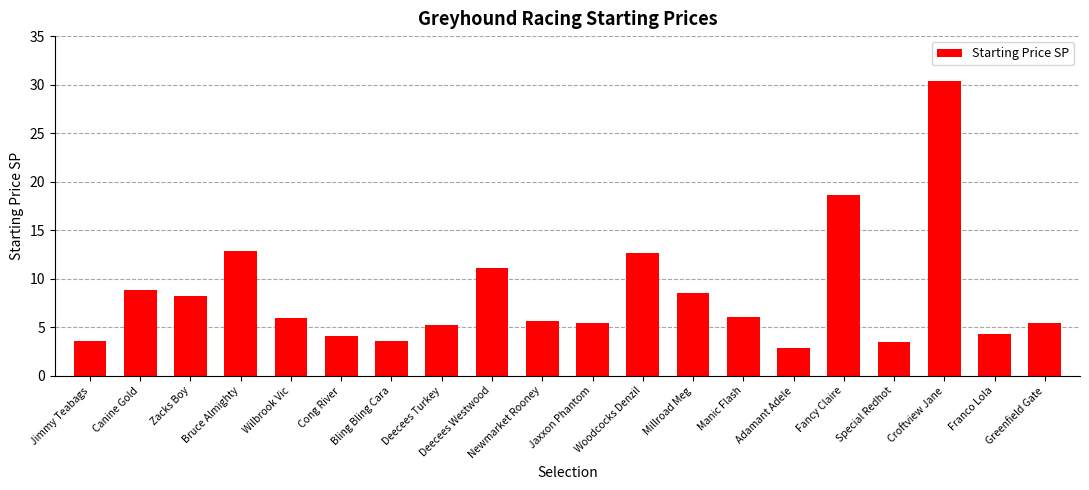

What is the maximum value shown in the chart?

30.3